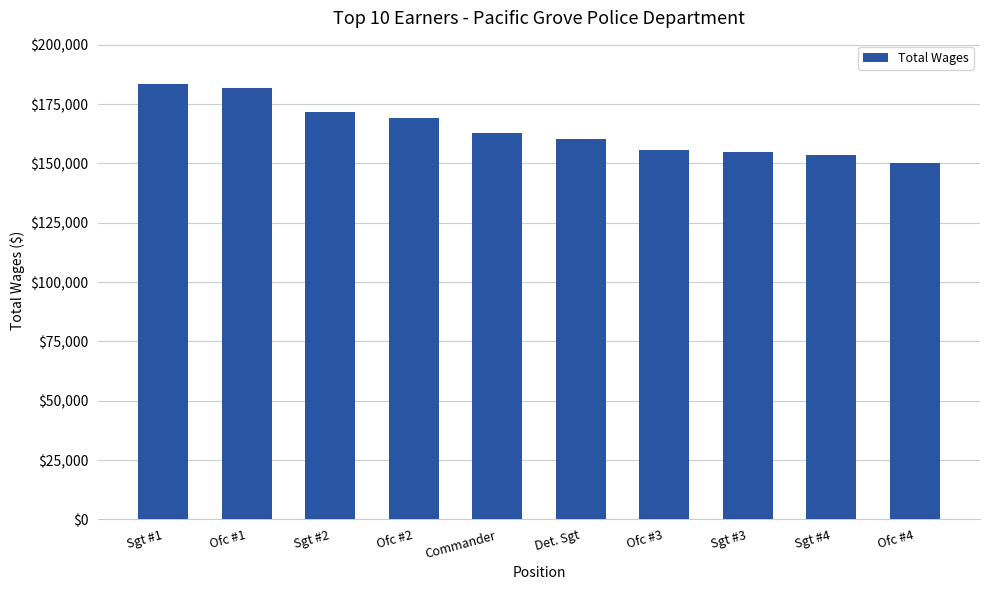

Reading left to right, extract all data points from this chart.

183430	181915	171762	169331	162941	160321	155727	154671	153616	150044